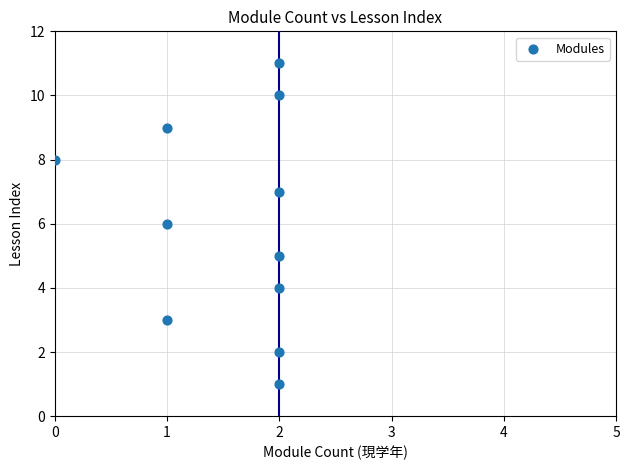

What is the average Y value?

6